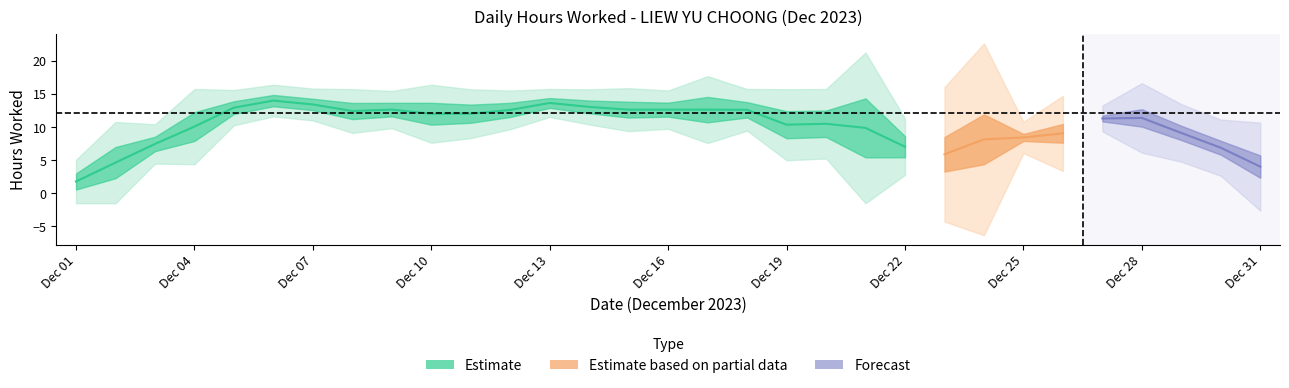

Count the number of categories in the chart.

31